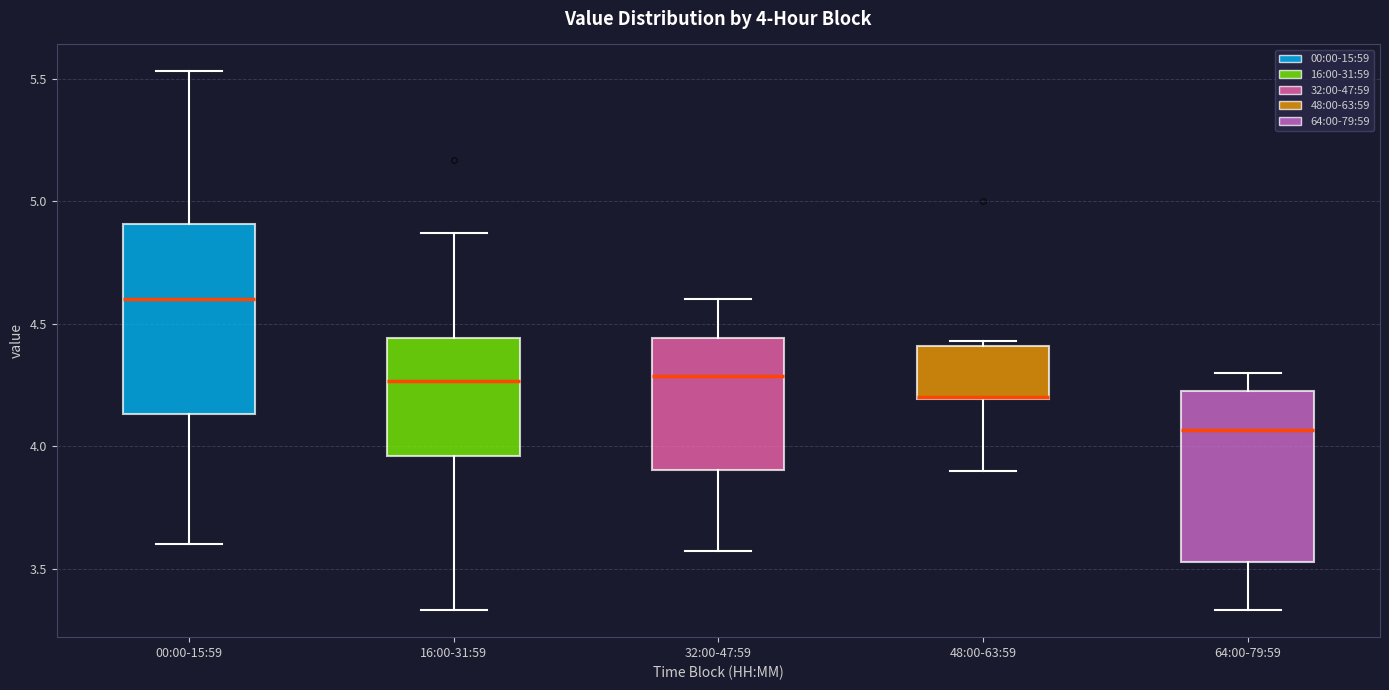

Comparing the boxes themselves (not the whiskers), which one is the tallest?

00:00-15:59